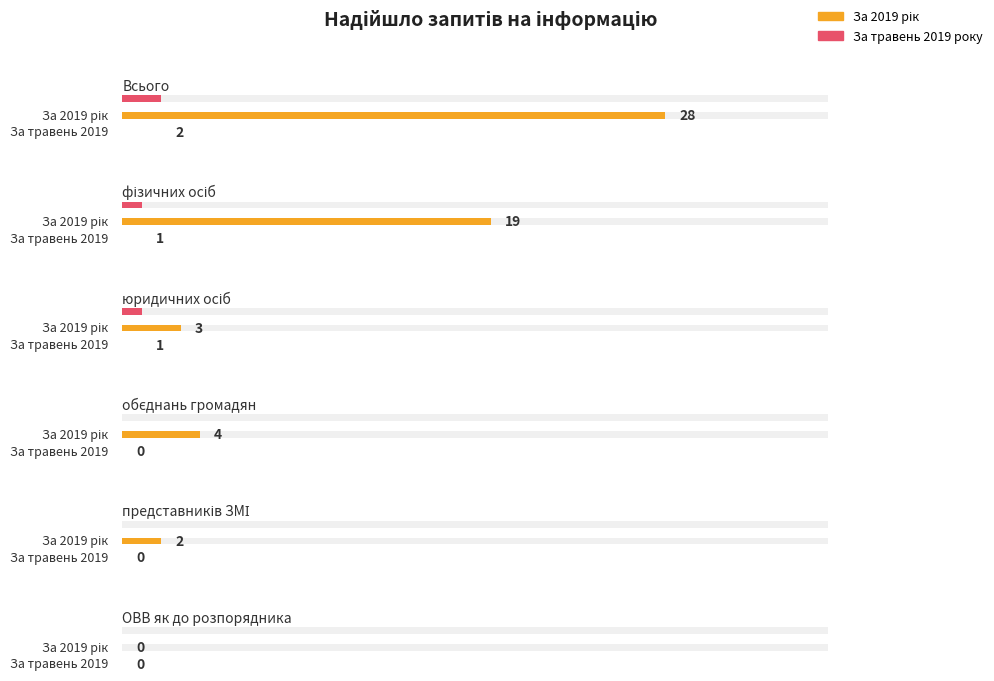

At how many categories does at least one series exceed 22?

1